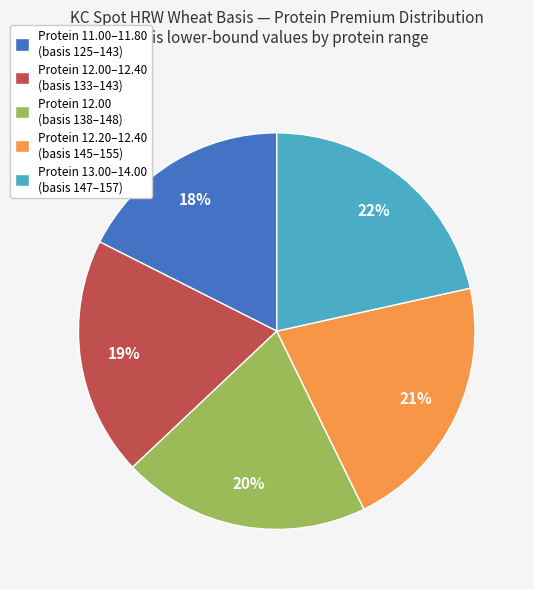

Is there a majority slice in this chart?

No